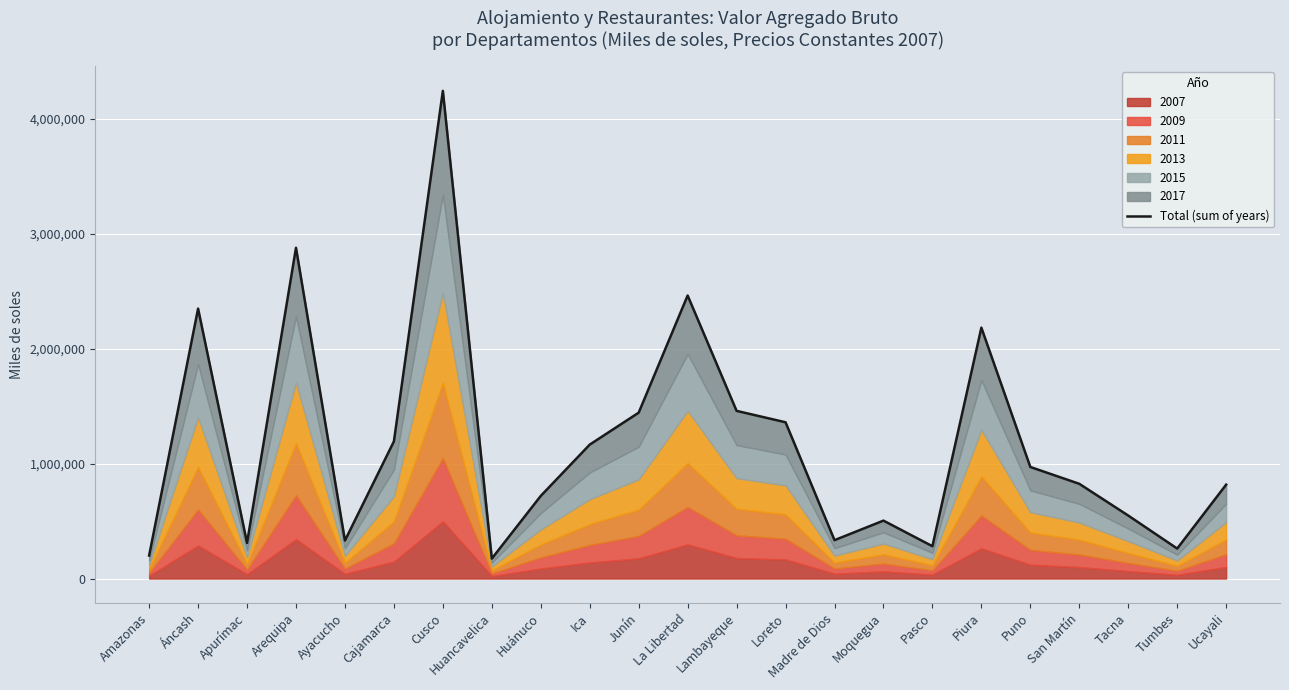

Rank the categories by value from lowest to highest.

Huancavelica, Amazonas, Tumbes, Pasco, Apurímac, Ayacucho, Madre de Dios, Moquegua, Tacna, Huánuco, Ucayali, San Martín, Puno, Ica, Cajamarca, Loreto, Junín, Lambayeque, Piura, Áncash, La Libertad, Arequipa, Cusco